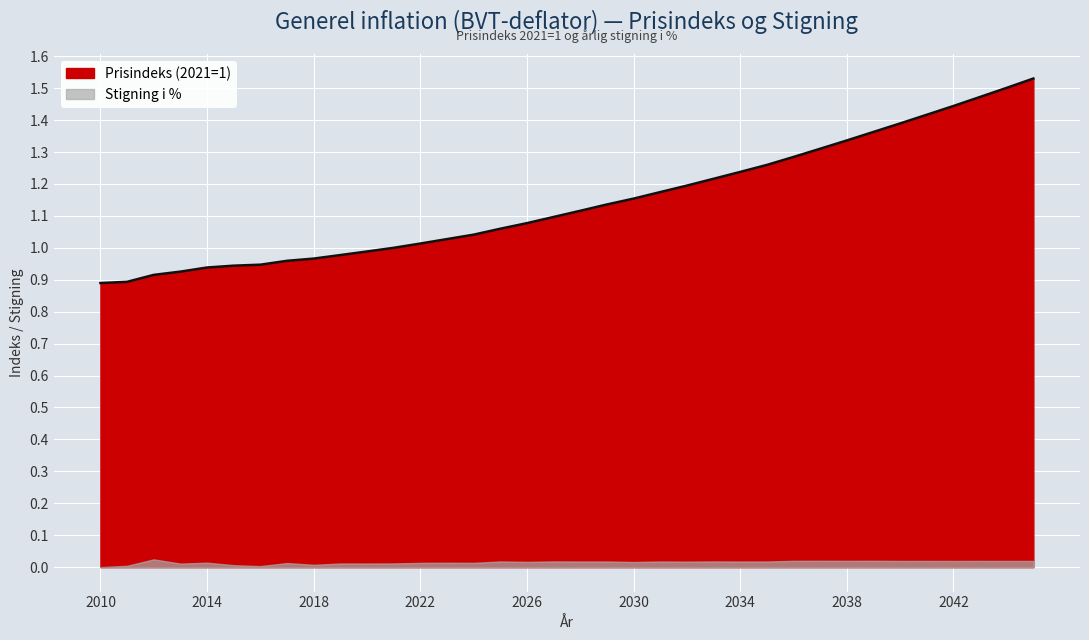

What is the value of the 3rd point from the left?

0.9